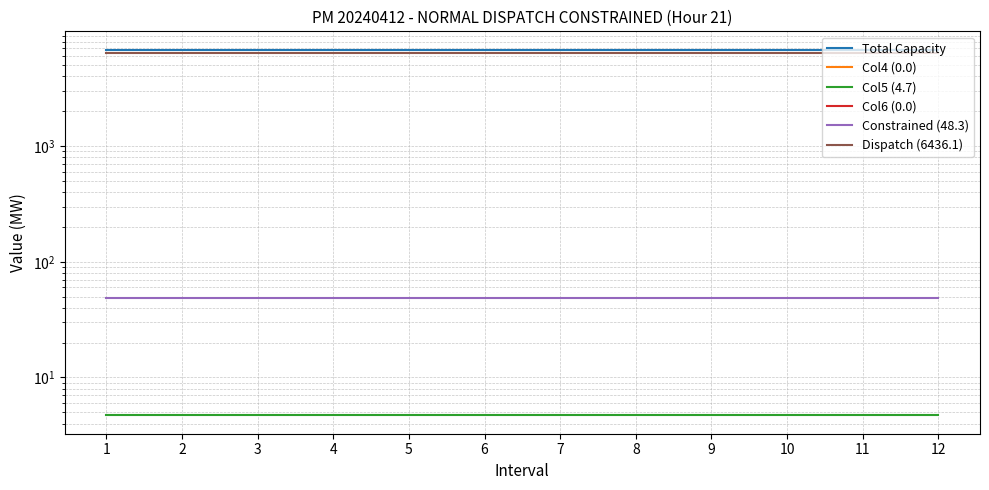

Does the chart display data point markers on the line(s)?

No